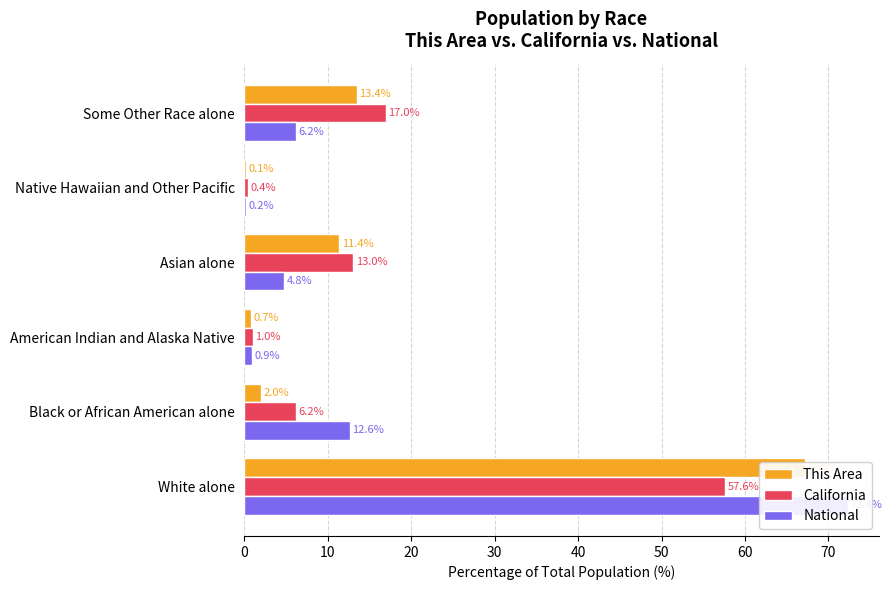

What is the value of the California bar at the 4th from the left?

13.0